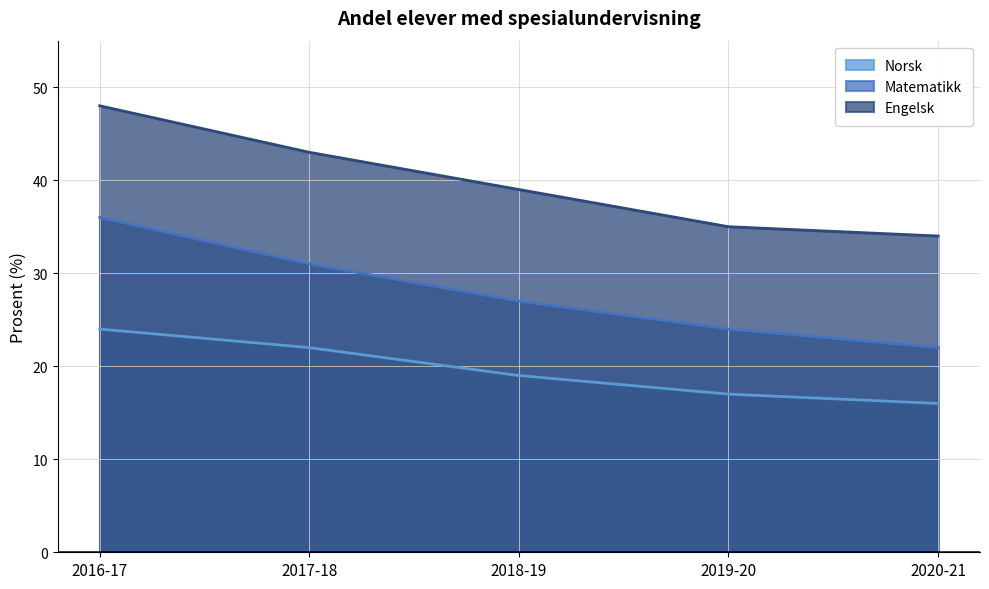

True or false: Matematikk and Engelsk intersect in this chart.

False